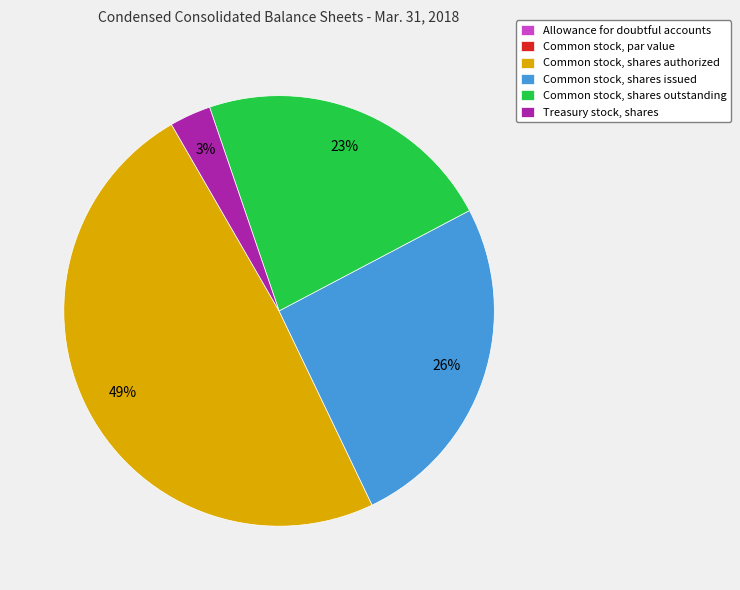

Which category has the biggest portion of the pie?

Common stock, shares authorized